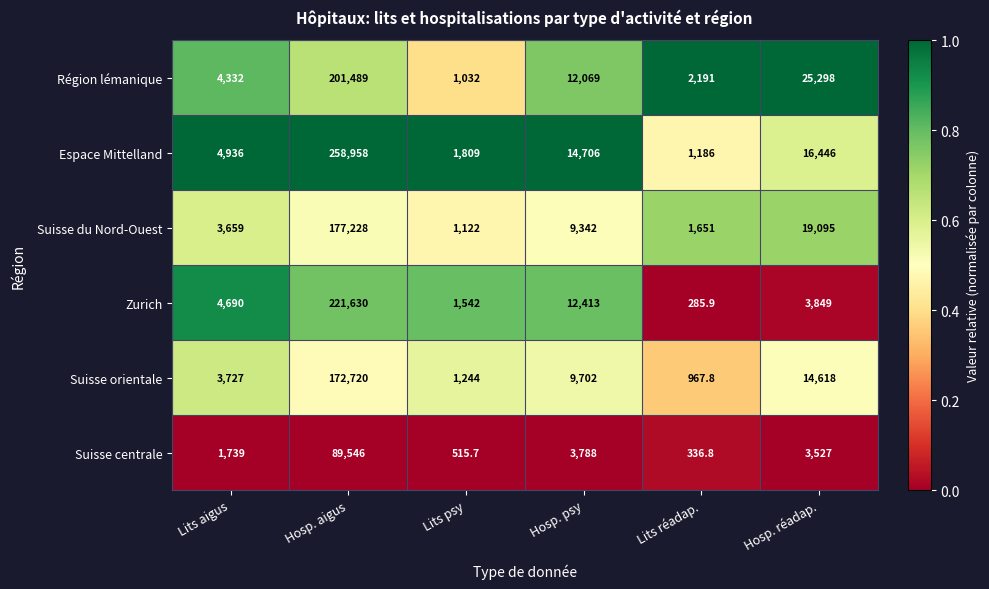

At which category is the sum across all series the highest?

Hosp. aigus